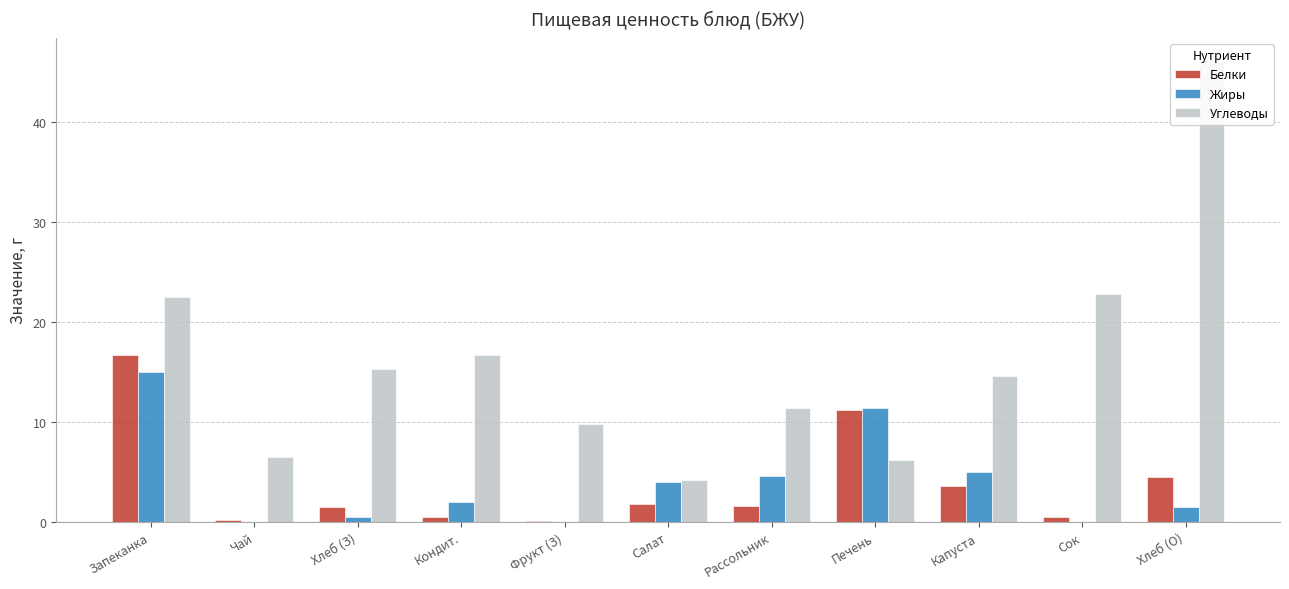

How many categories are shown in the chart?

11